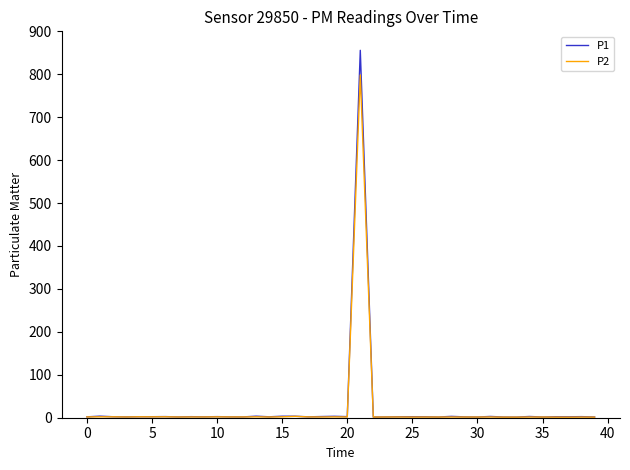

What is the maximum value for P1?

855.8